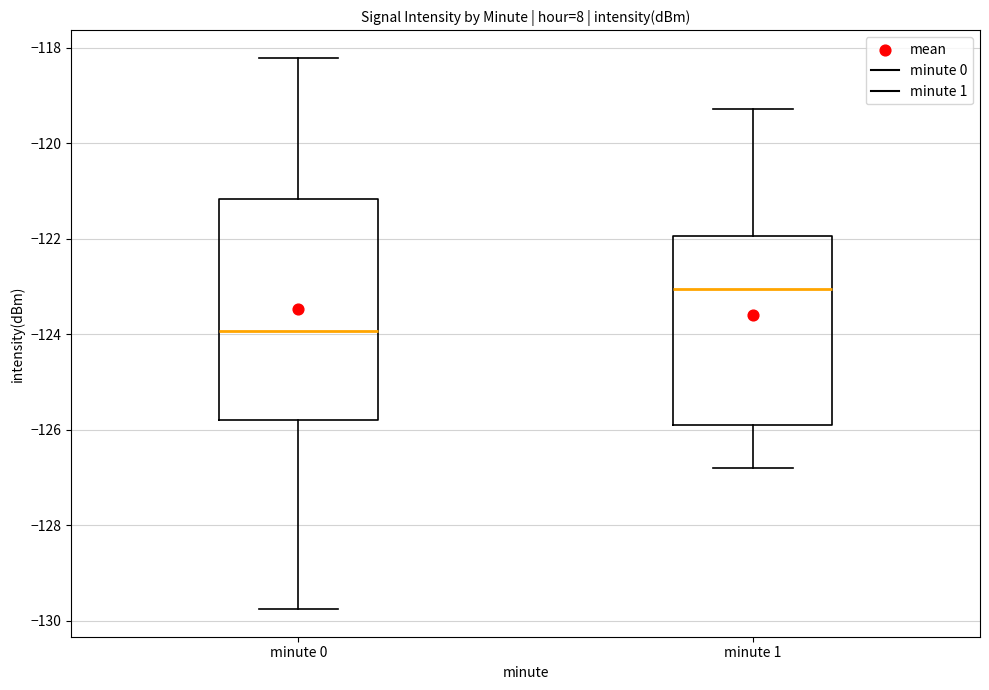

Which box is the tallest, from its lower edge to its upper edge?

minute 0